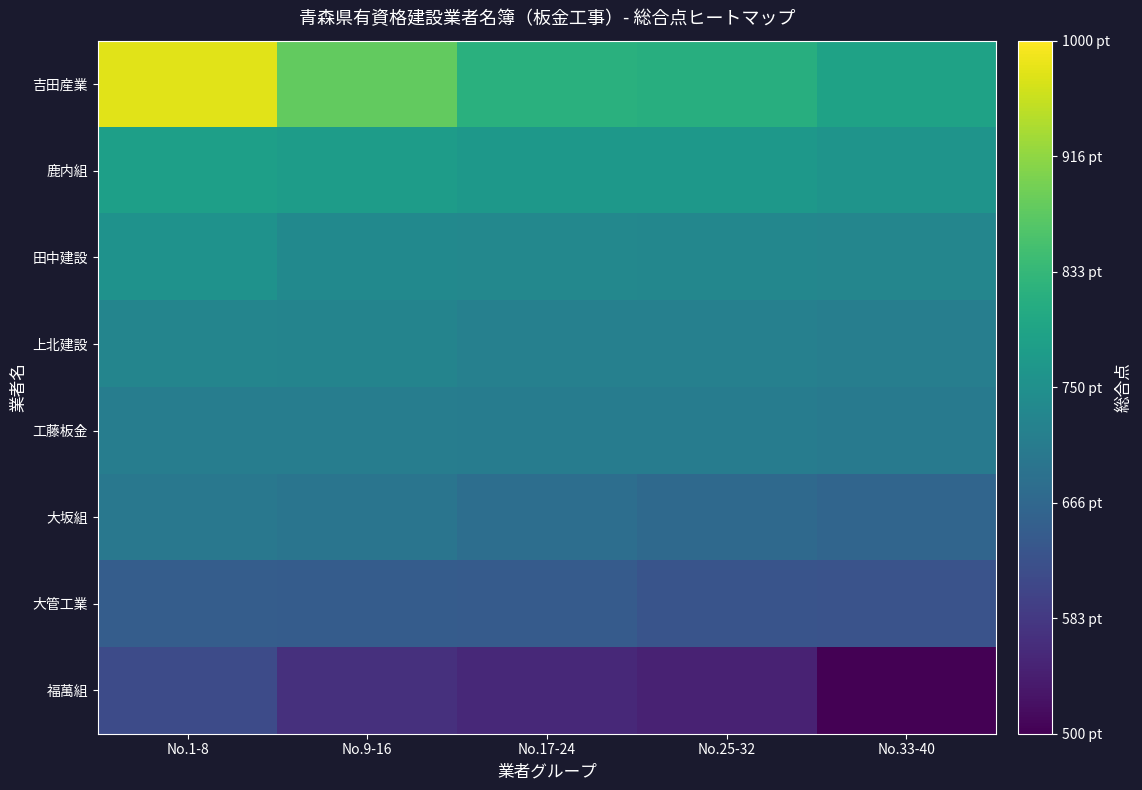

Rank the series at No.9-16 from lowest to highest value.

福萬組, 大管工業, 大坂組, 工藤板金, 上北建設, 田中建設, 鹿内組, 吉田産業